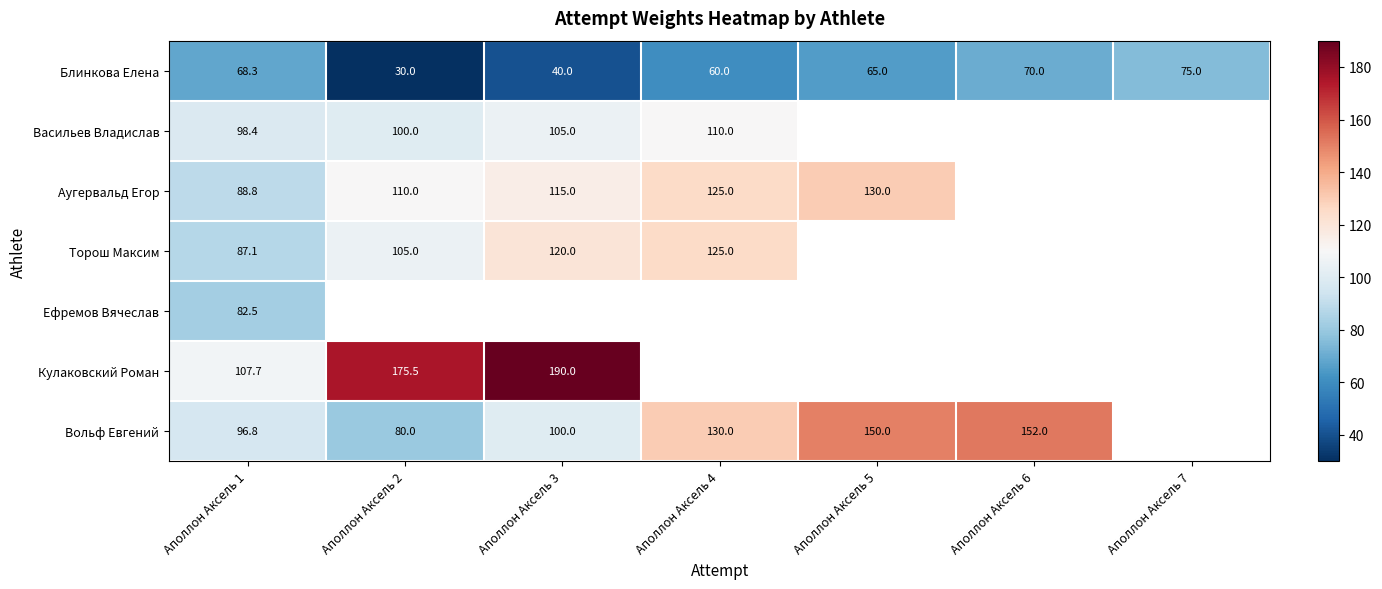

Which category has the highest value across all series?

Аполлон Аксель 3